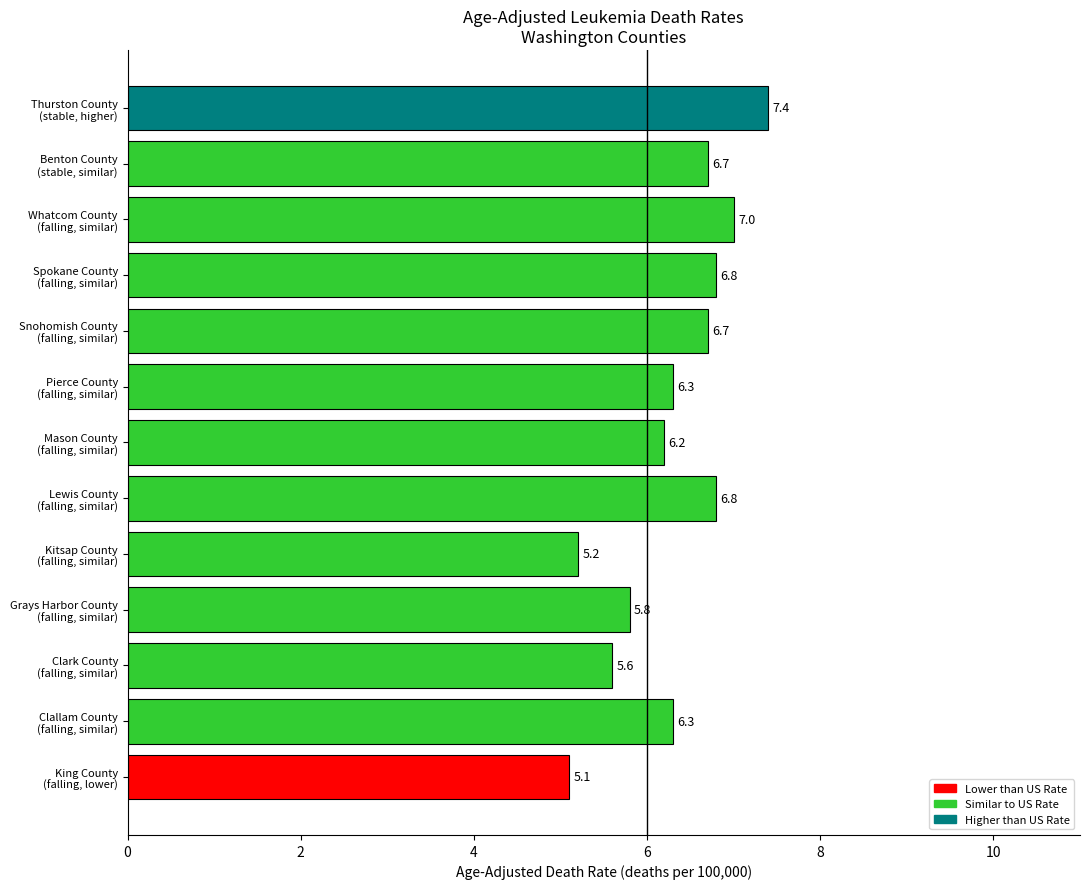

Which category has the highest value across all series?

Thurston County
(stable, higher)